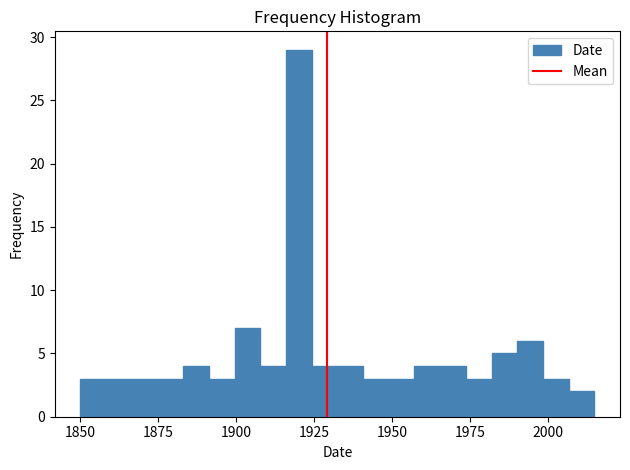

Around what value on the x-axis is the tallest bar? Give the approximate position of its centre, as read against the axis.

1920